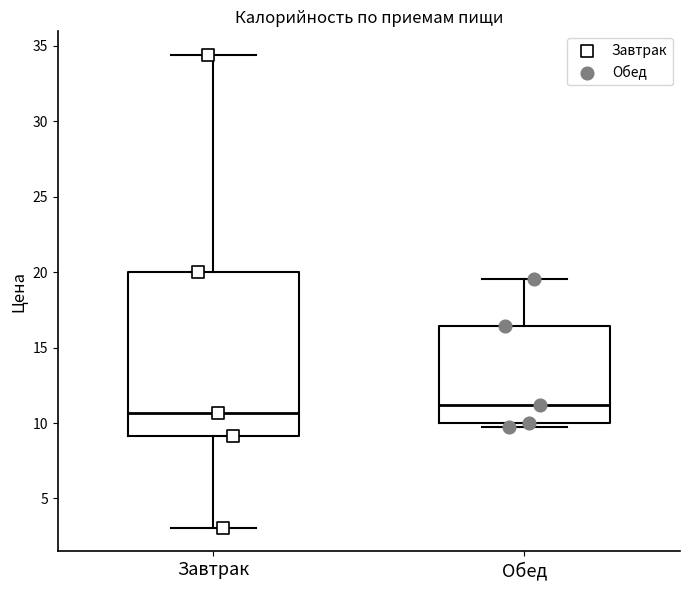

Which box has the lowest median line?

Завтрак